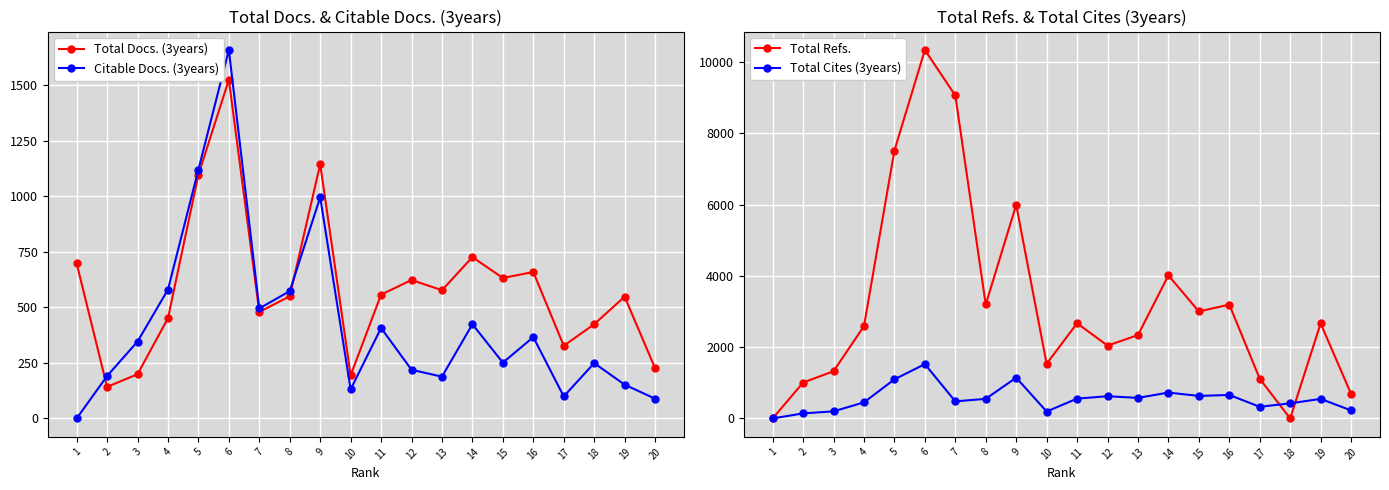

What is the value of the Total Docs. (3years) point at the 17th from the left?

327